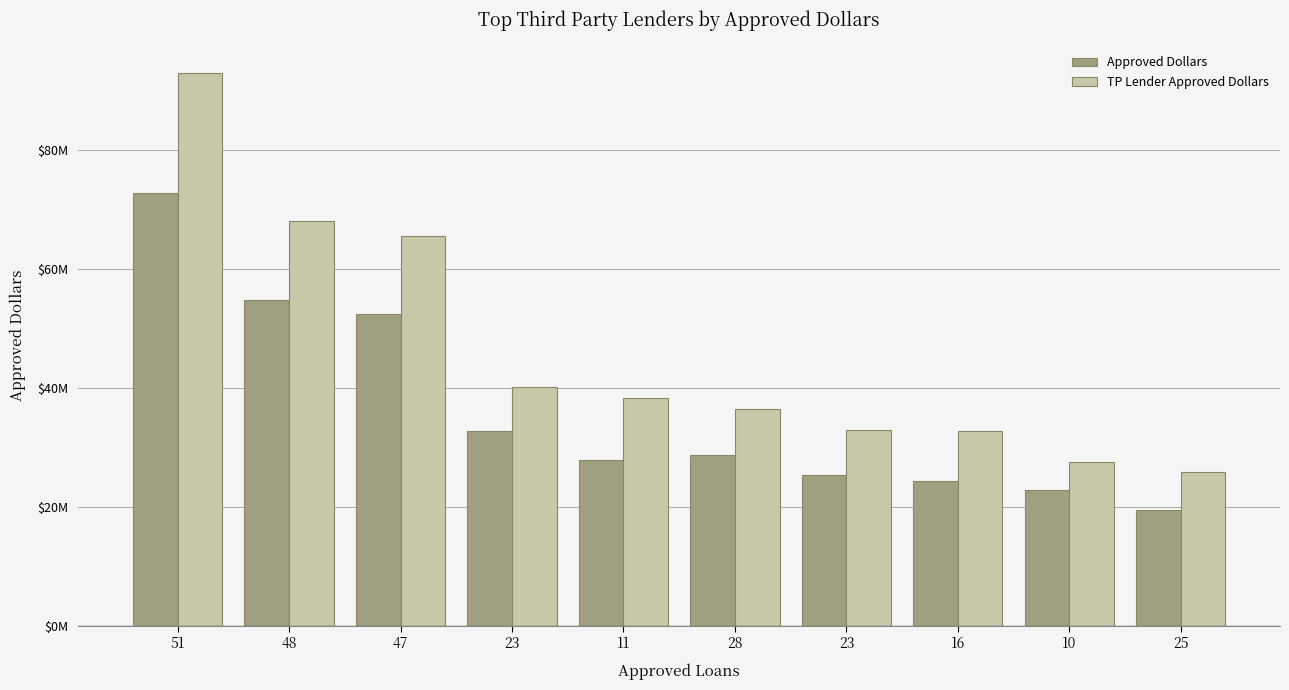

Is it true that Approved Dollars equals 38933110 at 28?

False